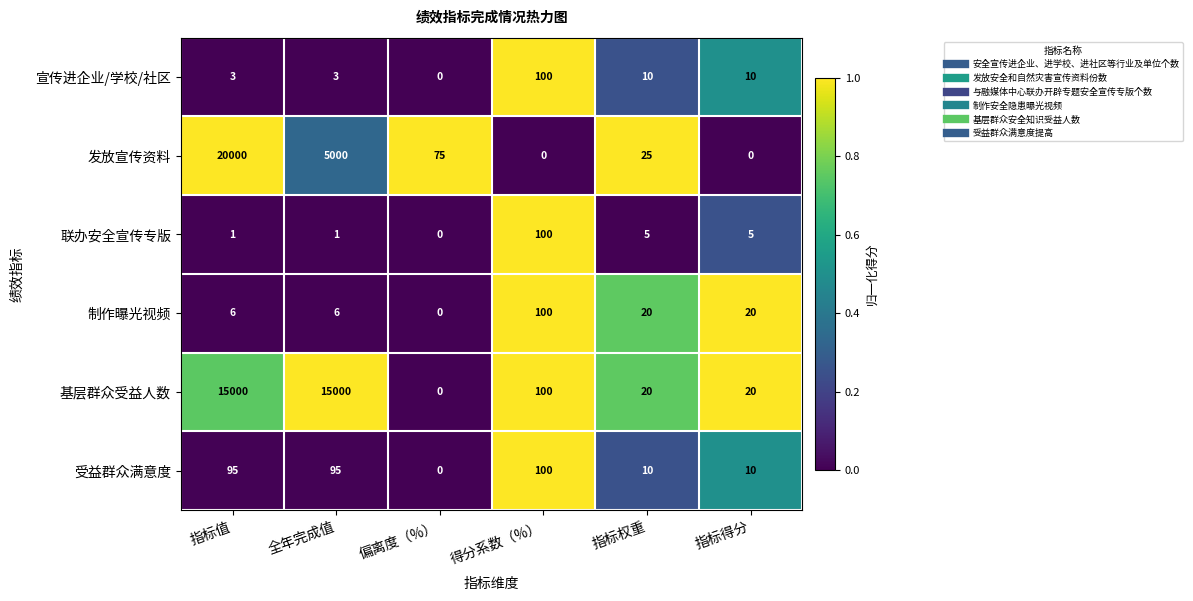

Which category has the lowest value in the 受益群众满意度 series?

偏离度（%）